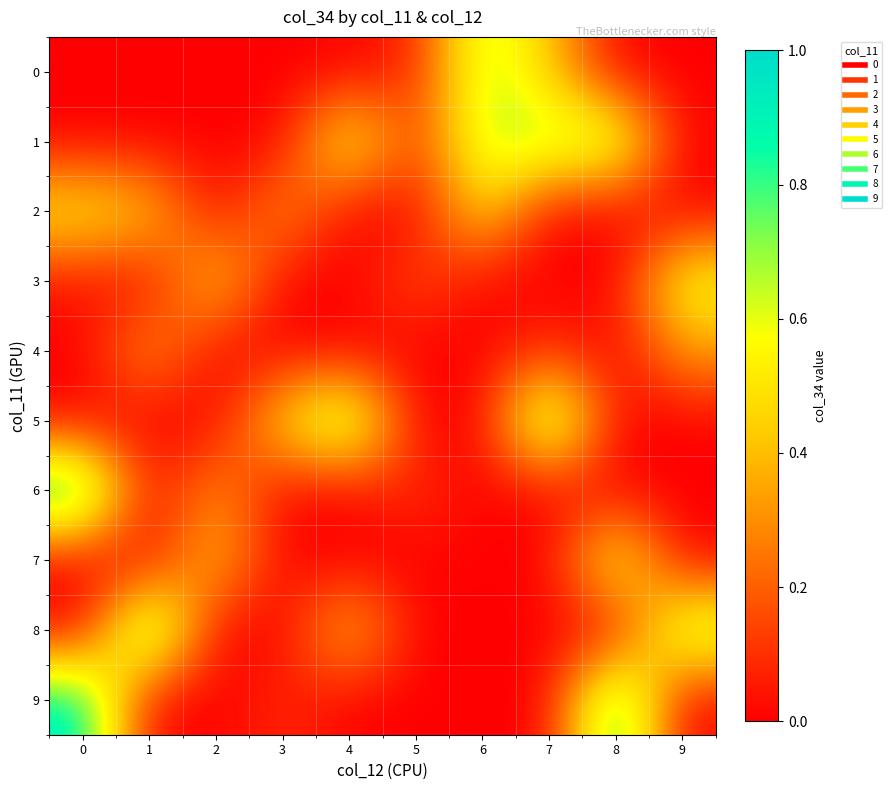

Reading left to right, transcribe all the data shown in this chart.

0: 0=0.0	1=0.0	2=0.0	3=0.0	4=0.0	5=0.1	6=0.7	7=0.4	8=0.0	9=0.0
1: 0=0.0	1=0.0	2=0.0	3=0.0	4=0.6	5=0.1	6=0.7	7=0.7	8=0.7	9=0.0
2: 0=0.5	1=0.4	2=0.0	3=0.3	4=0.0	5=0.0	6=0.5	7=0.0	8=0.0	9=0.0
3: 0=0.0	1=0.0	2=0.5	3=0.0	4=0.0	5=0.2	6=0.0	7=0.0	8=0.0	9=0.6
4: 0=0.0	1=0.4	2=0.0	3=0.0	4=0.0	5=0.0	6=0.0	7=0.1	8=0.0	9=0.3
5: 0=0.0	1=0.0	2=0.0	3=0.5	4=0.8	5=0.0	6=0.0	7=0.9	8=0.0	9=0.0
6: 0=1.0	1=0.0	2=0.3	3=0.0	4=0.0	5=0.1	6=0.0	7=0.0	8=0.0	9=0.0
7: 0=0.0	1=0.0	2=0.4	3=0.0	4=0.0	5=0.0	6=0.0	7=0.0	8=0.6	9=0.0
8: 0=0.0	1=0.9	2=0.0	3=0.0	4=0.4	5=0.0	6=0.0	7=0.0	8=0.0	9=0.7
9: 0=0.9	1=0.0	2=0.0	3=0.1	4=0.0	5=0.0	6=0.0	7=0.0	8=0.9	9=0.0